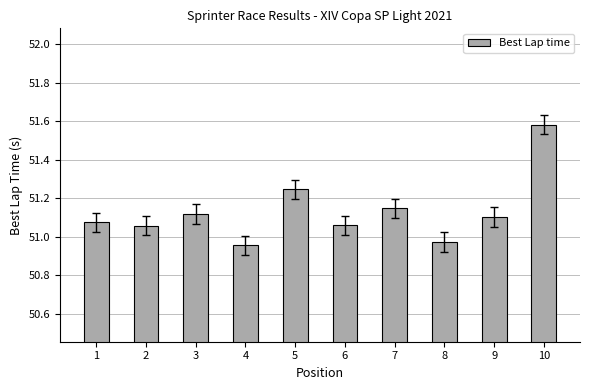

What is the difference between the second highest and minimum values?

0.3